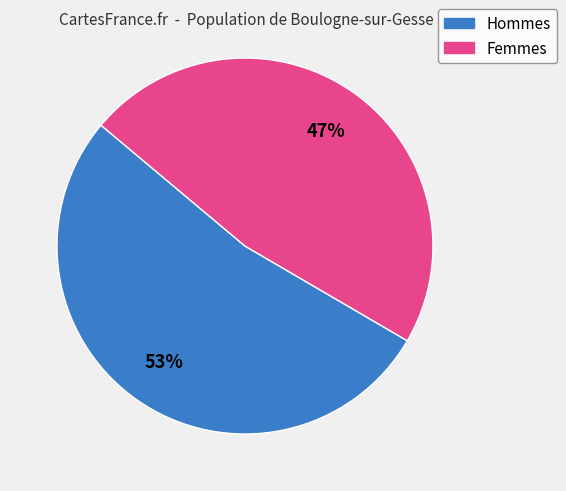

Count the number of slices in the pie.

2